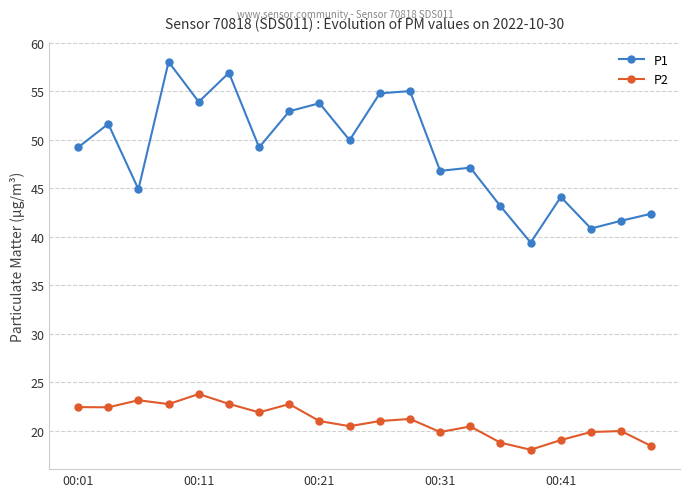

How many lines are shown in the chart?

2